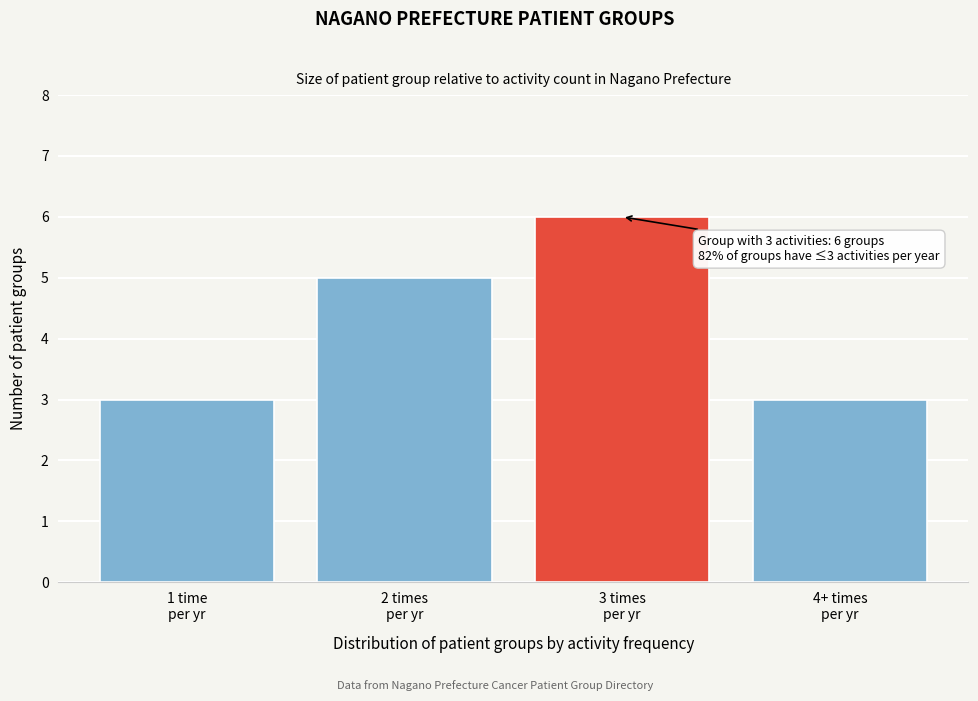

Reading right to left, list all the values displayed in this chart.

3	6	5	3